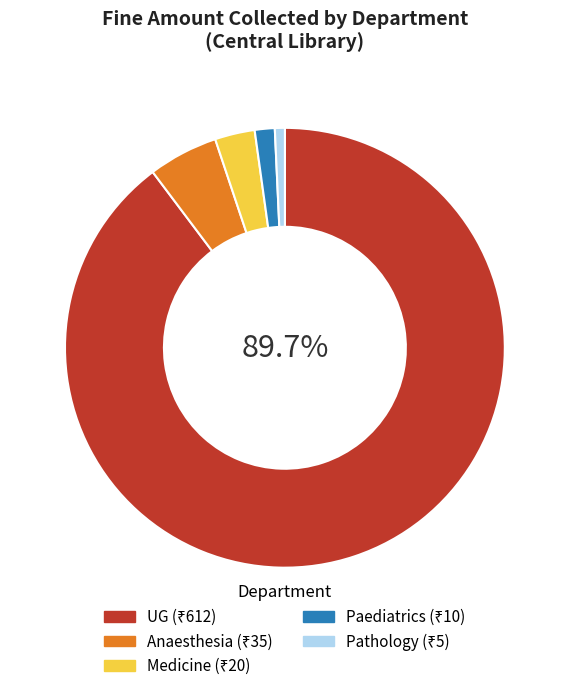

Does any single category account for the majority?

Yes